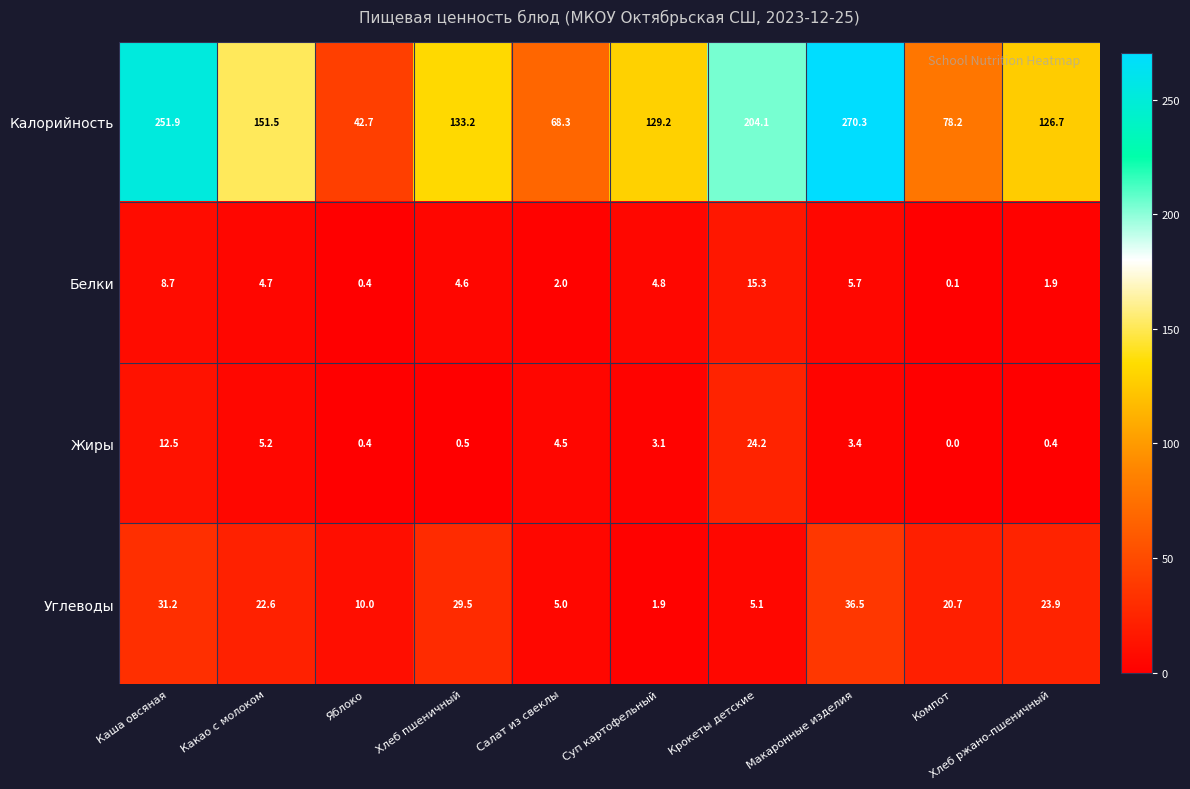

What is the difference between the second highest and second lowest values in the Калорийность series?

183.6